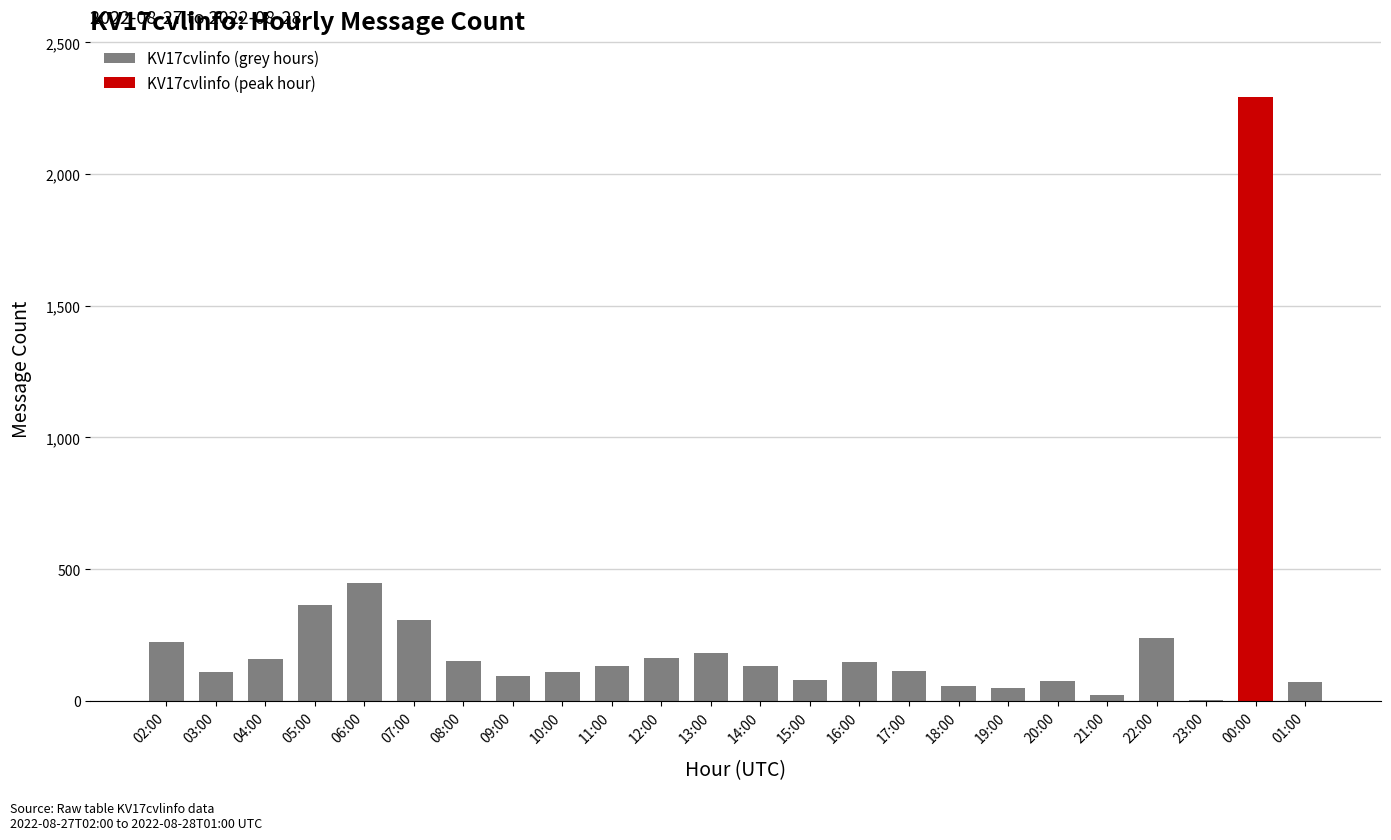

Count the number of categories in the chart.

24